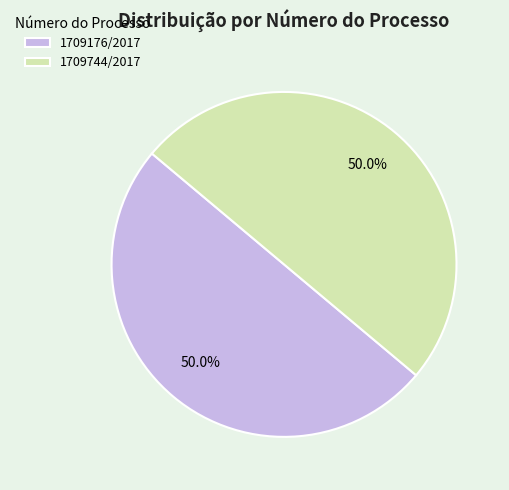

How much of the chart is everything except 1709176/2017?

50.0%